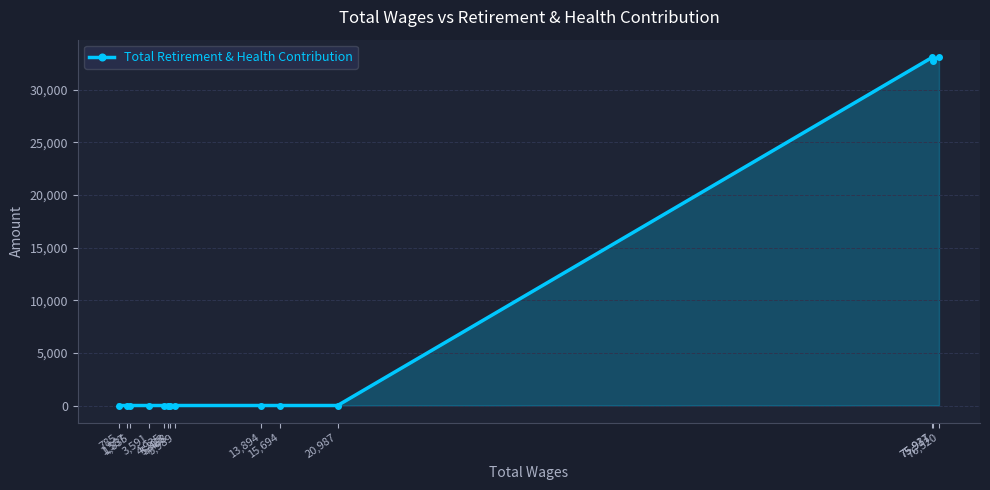

What is the sum of all values?

98934